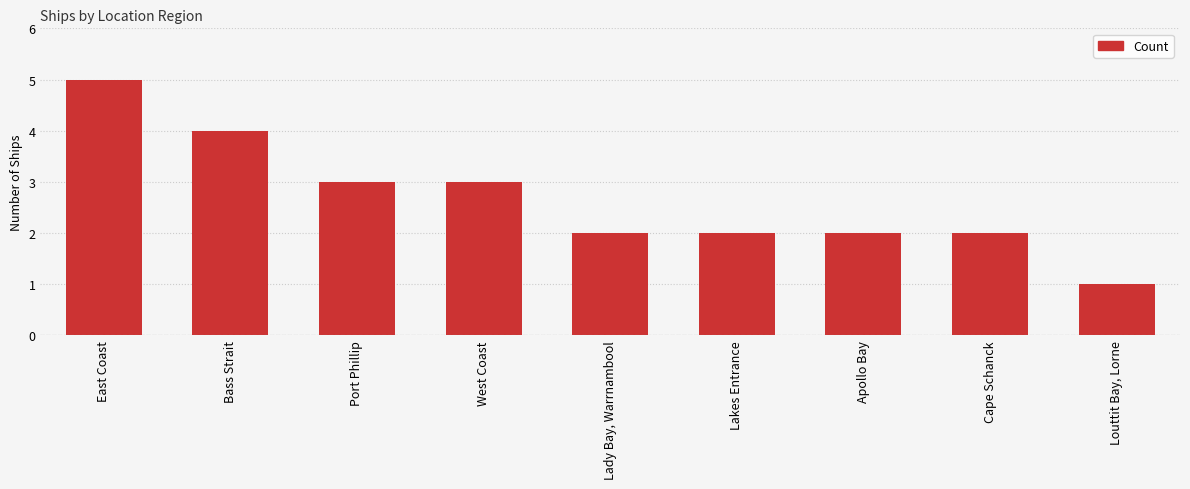

What is the difference between the values at Louttit Bay, Lorne and Cape Schanck?

1